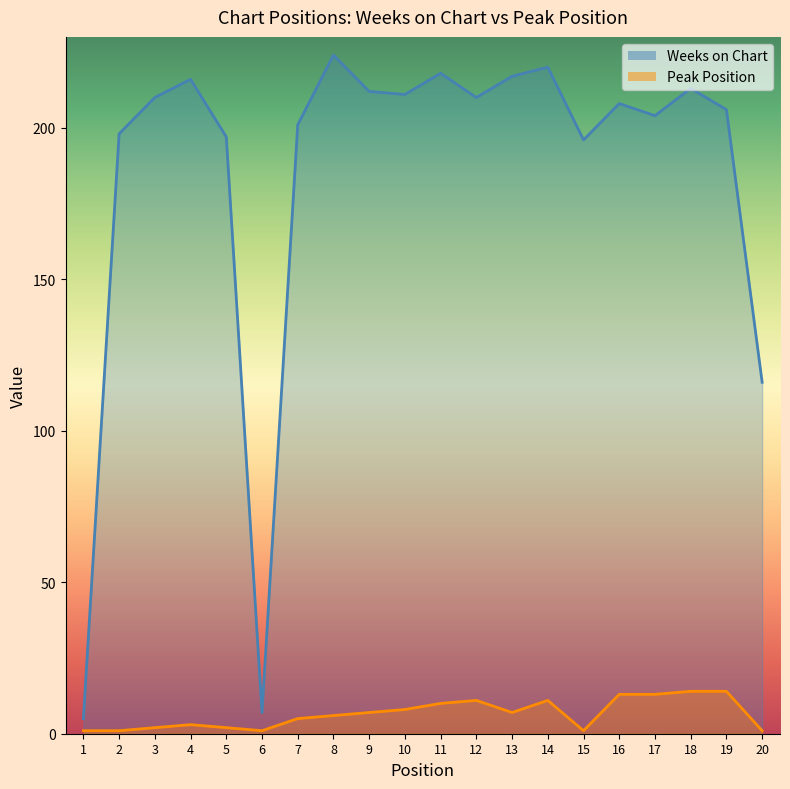

Which category has the highest value across all series?

8